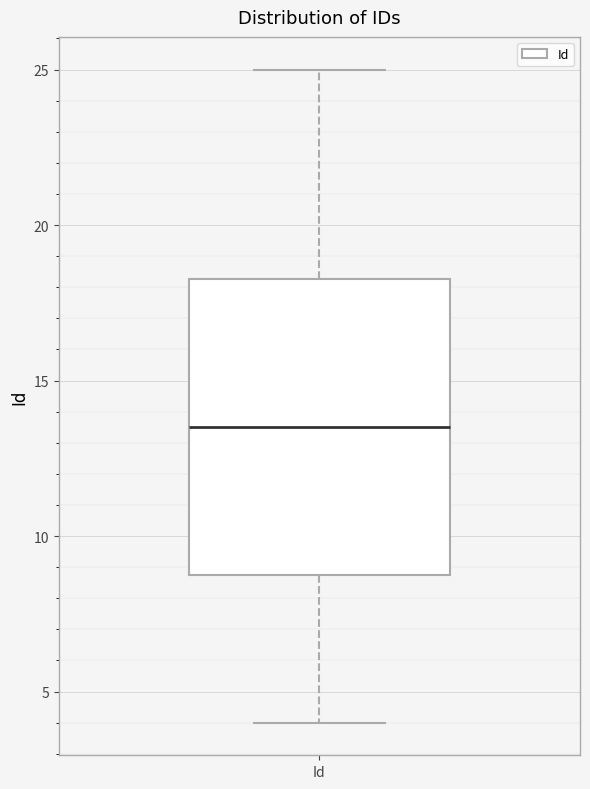

Where is the upper edge of the box for Id on the y-axis? The values are not printed on the chart, so give them approximately, as read against the axis.

18.5